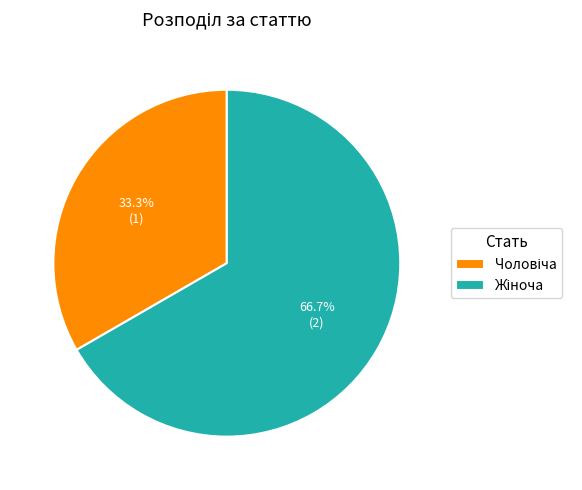

Is there a majority slice in this chart?

Yes